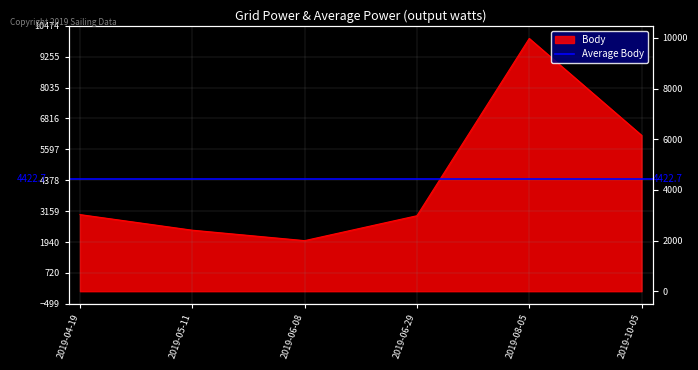

Reading left to right, extract all data points from this chart.

2019-04-19=3024	2019-05-11=2408	2019-06-08=1996	2019-06-29=2979	2019-08-05=9975	2019-10-05=6154